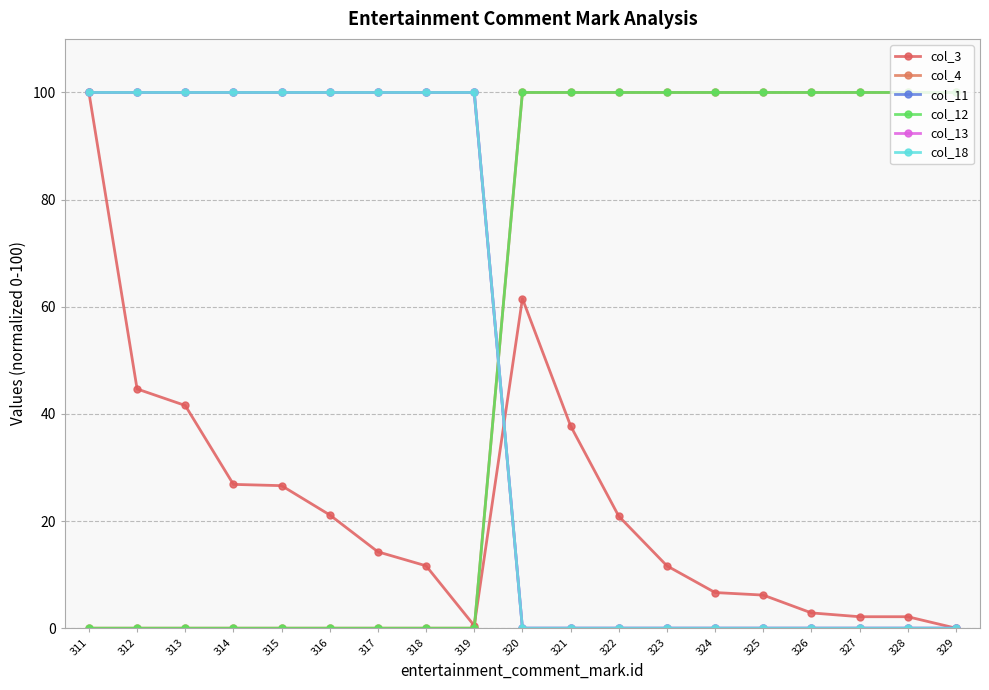

Which series has the largest range (max minus min)?

col_3